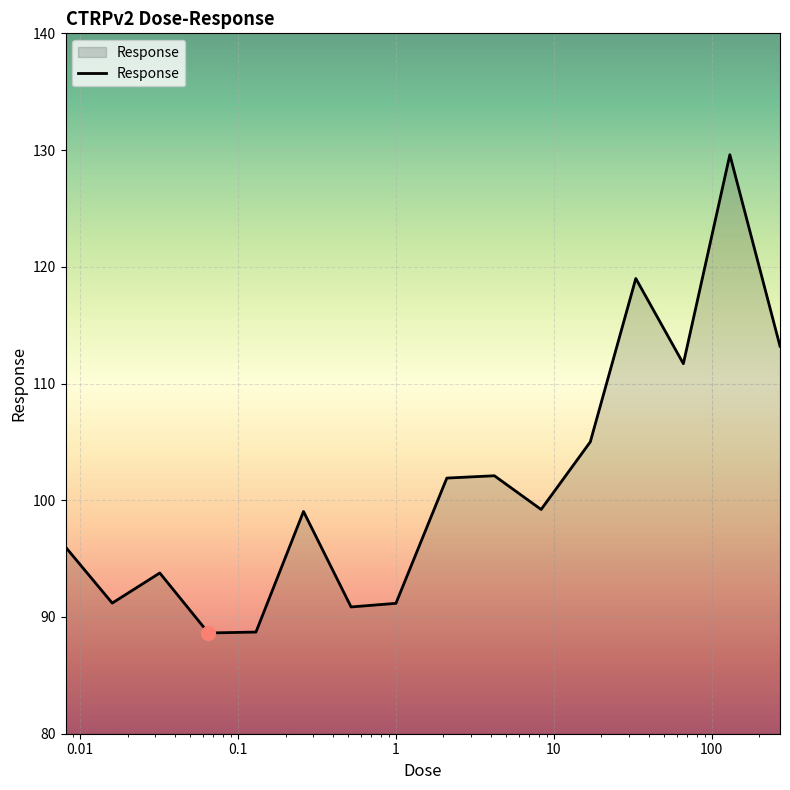

What is the minimum value shown in the chart?

88.6